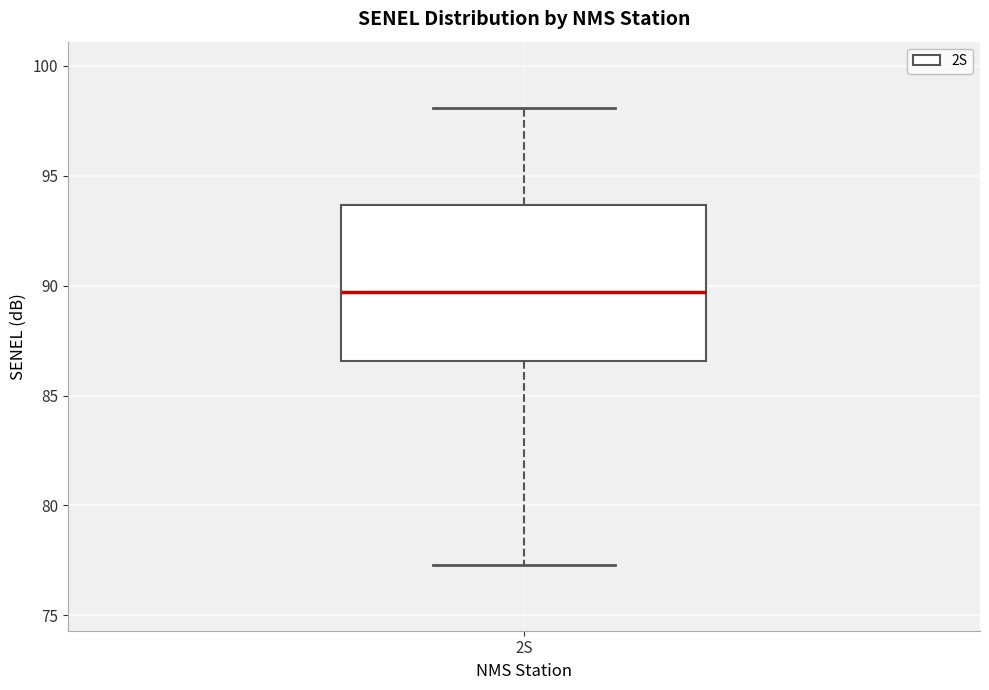

Where is the lower edge of the box for 2S on the y-axis? The values are not printed on the chart, so give them approximately, as read against the axis.

86.5